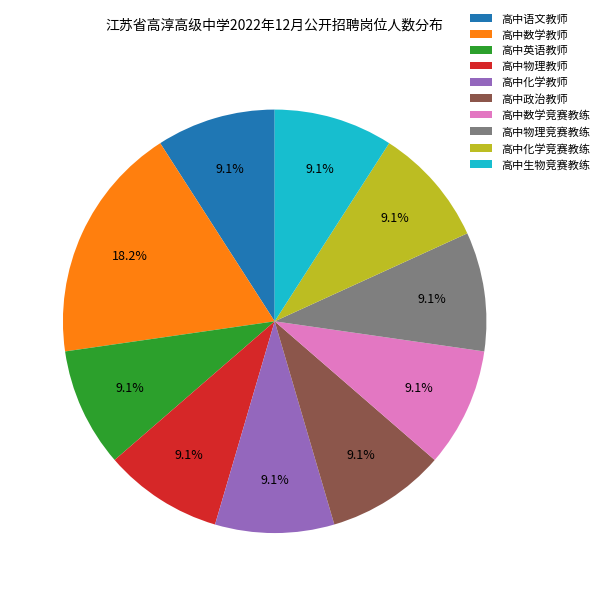

What is the ratio of the value at 高中语文教师 to the value at 高中化学教师?

1.0